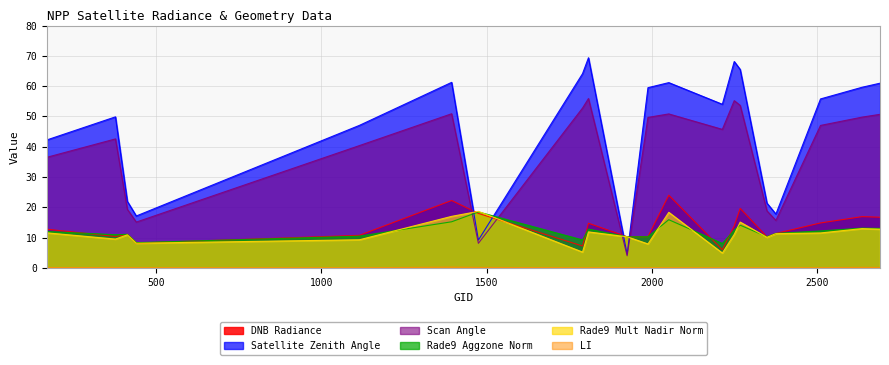

True or false: scan_angle and rade9_mult_nadir_norm cross at least once.

True